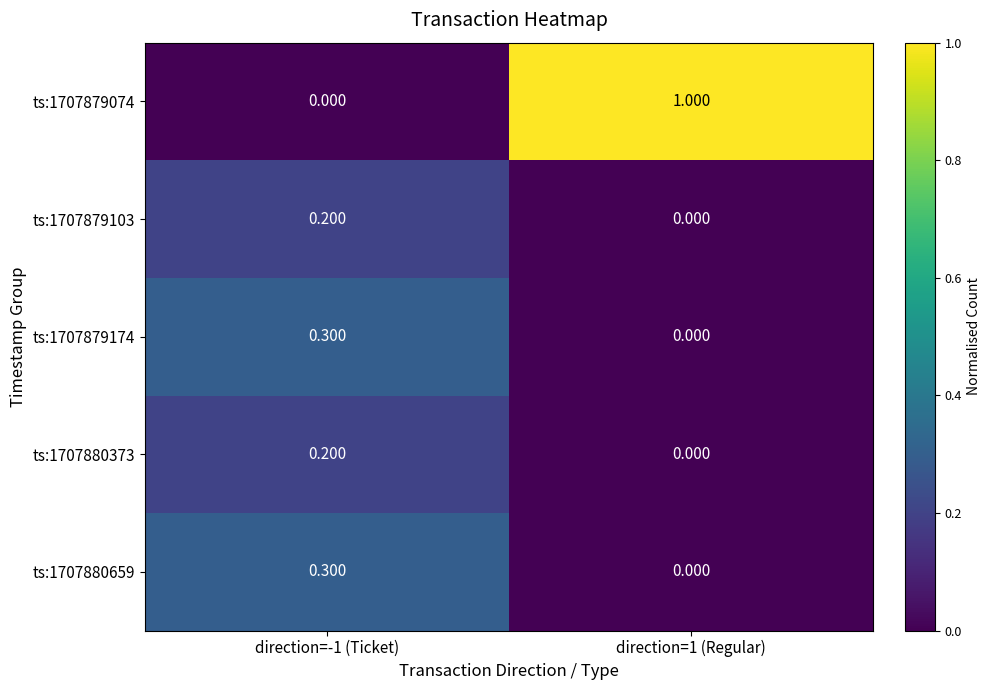

Which series changed the most between direction=-1 (Ticket) and direction=1 (Regular)?

ts:1707879074